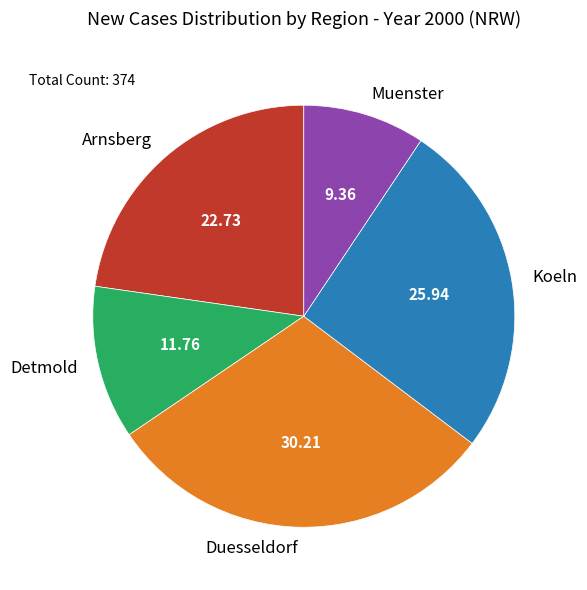

Combined, do Detmold and Arnsberg account for over 50%?

No